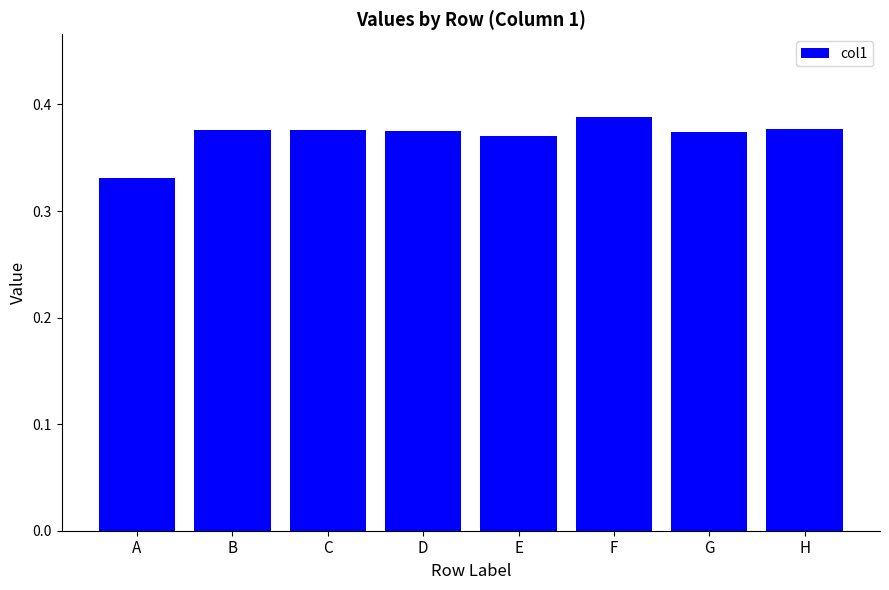

Count the values in the range 0 to 1.

8